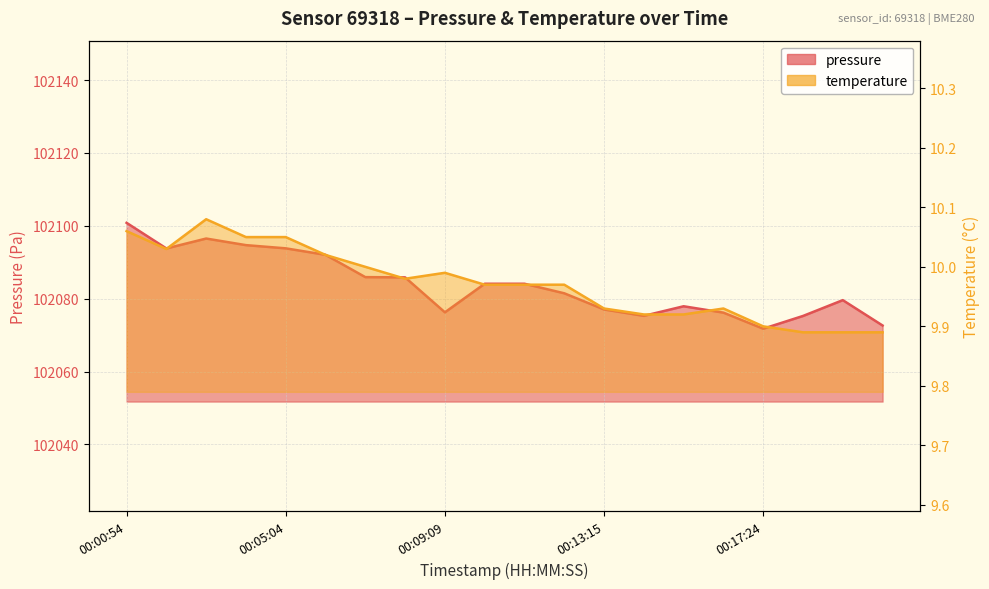

Reading left to right, transcribe all the data shown in this chart.

pressure: 00:00:54=102100.8	00:01:56=102093.8	00:02:58=102096.5	00:04:02=102094.7	00:05:04=102093.8	00:06:06=102092.0	00:07:08=102085.9	00:08:09=102085.8	00:09:09=102076.2	00:10:10=102084.1	00:11:11=102084.1	00:12:12=102081.5	00:13:15=102077.0	00:14:16=102075.3	00:15:22=102077.9	00:16:23=102076.2	00:17:24=102071.8	00:18:25=102075.2	00:19:25=102079.6	00:20:26=102072.6
temperature: 00:00:54=10.1	00:01:56=10.0	00:02:58=10.1	00:04:02=10.1	00:05:04=10.1	00:06:06=10.0	00:07:08=10.0	00:08:09=10.0	00:09:09=10.0	00:10:10=10.0	00:11:11=10.0	00:12:12=10.0	00:13:15=9.9	00:14:16=9.9	00:15:22=9.9	00:16:23=9.9	00:17:24=9.9	00:18:25=9.9	00:19:25=9.9	00:20:26=9.9